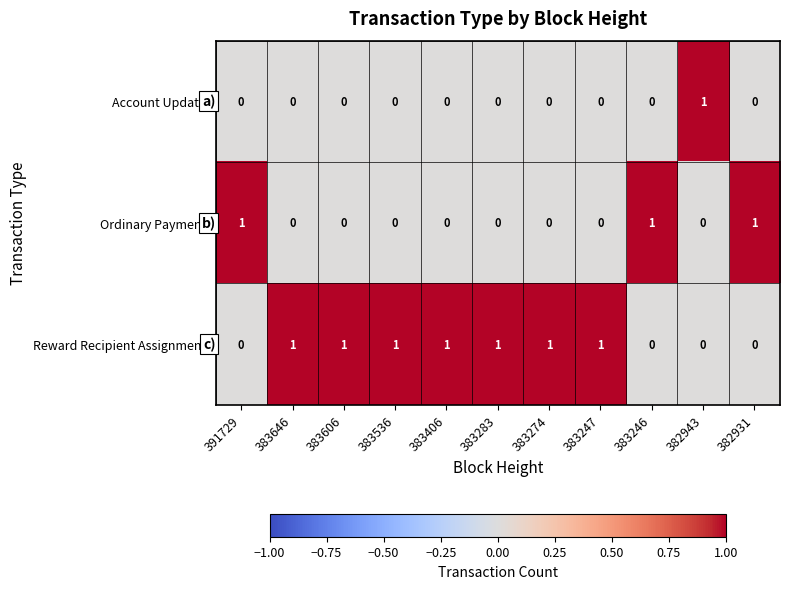

What is the sum of all Ordinary Payment values?

3